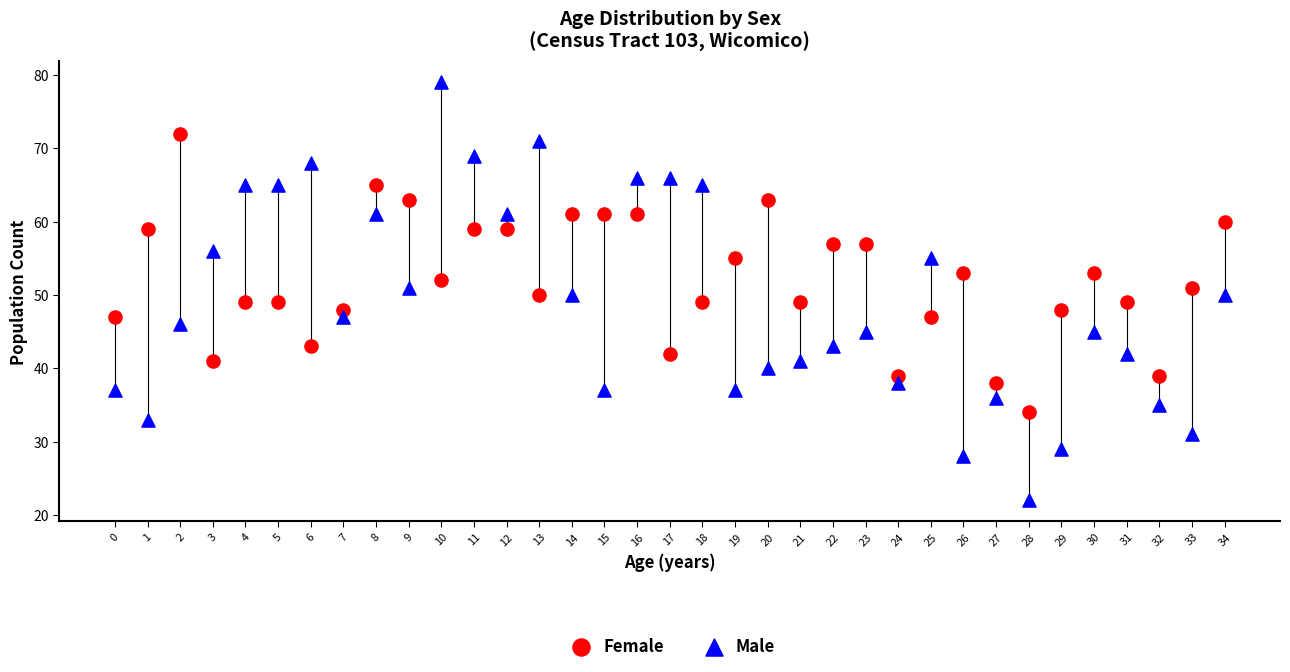

What are all the series names shown in the legend?

Female, Male